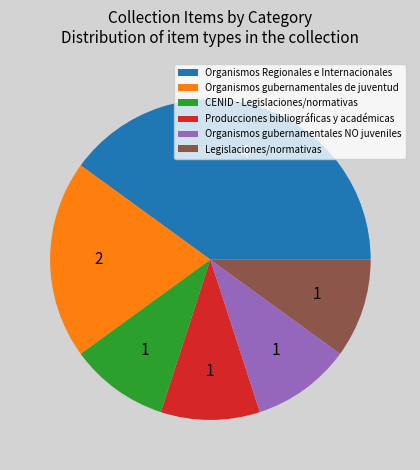

The Producciones bibliográficas y académicas slice represents 10% of the pie. True or false?

True